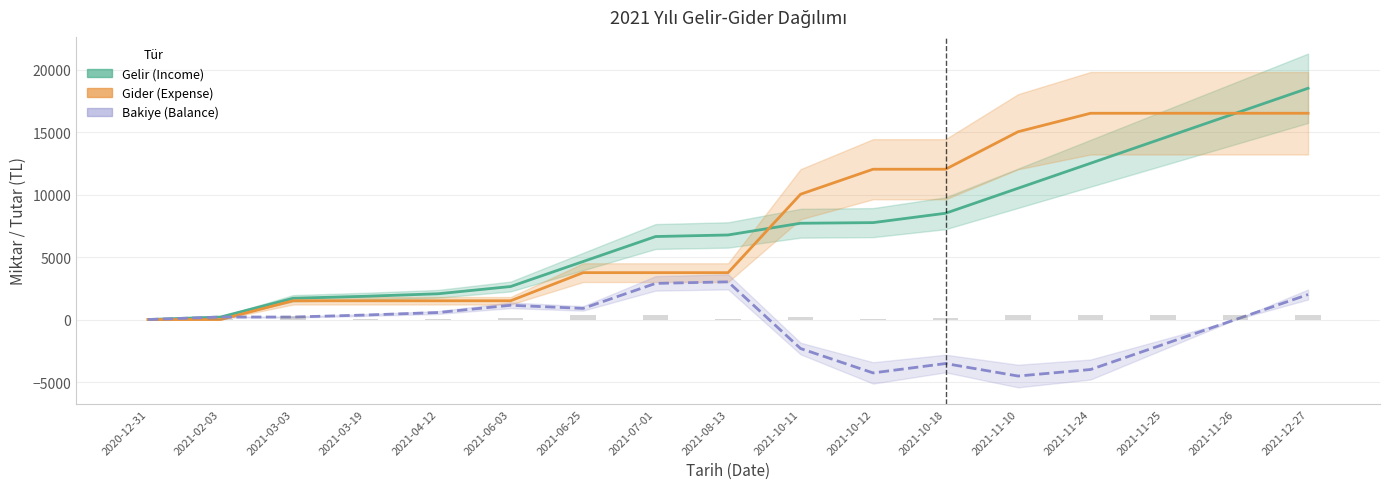

What is the difference between the Gider (Expense) values at 2021-10-11 and 2021-11-25?

6478